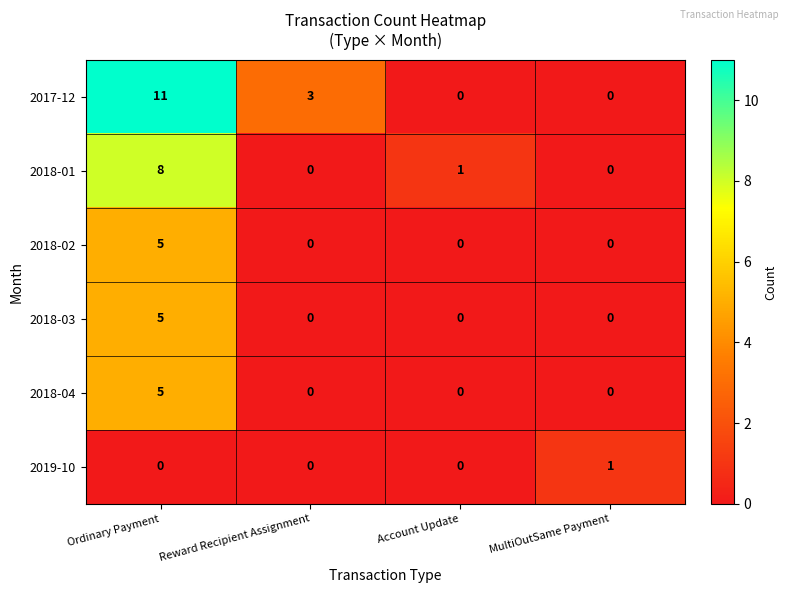

How many positive values does the 2019-10 series have?

1